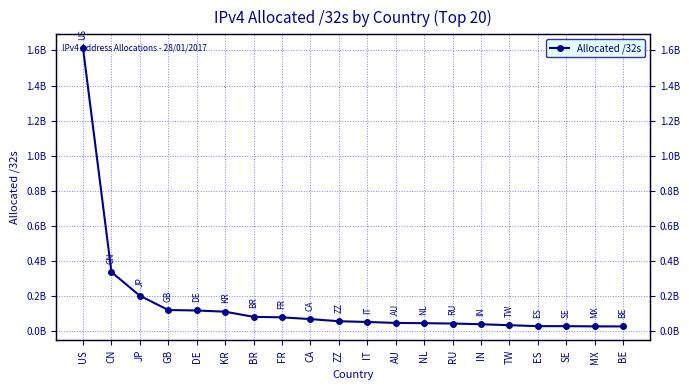

What is the label of the 17th point from the right?

GB